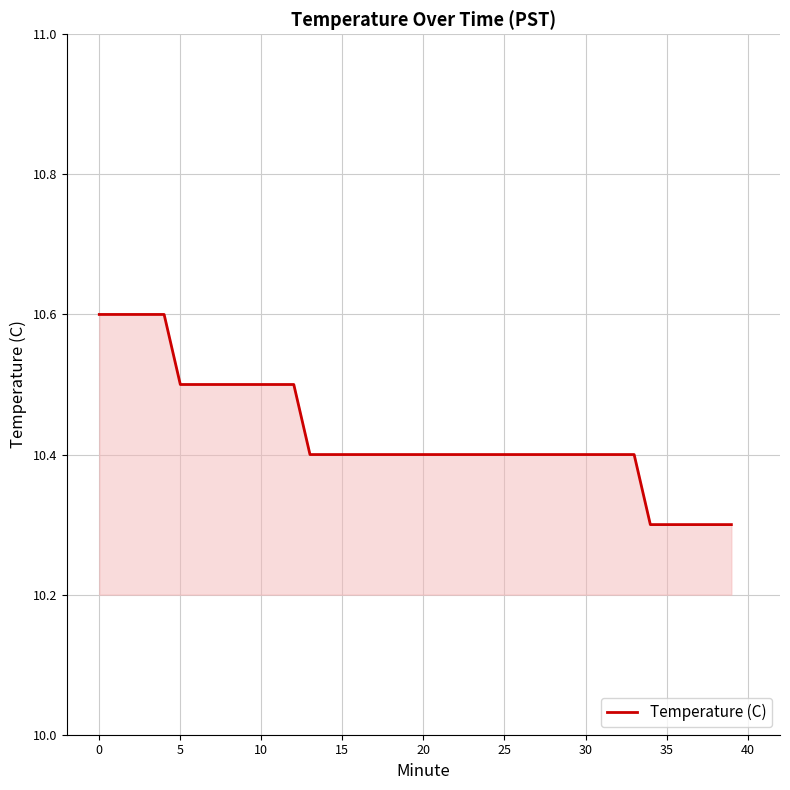

What is the maximum value shown in the chart?

10.6